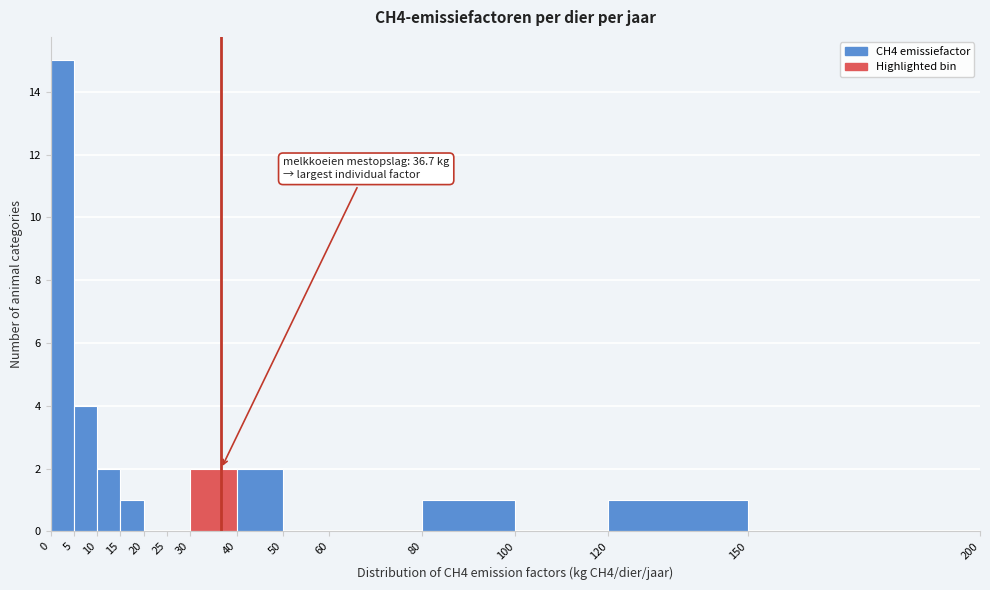

Which range on the x-axis has the tallest bar?

0 to 5